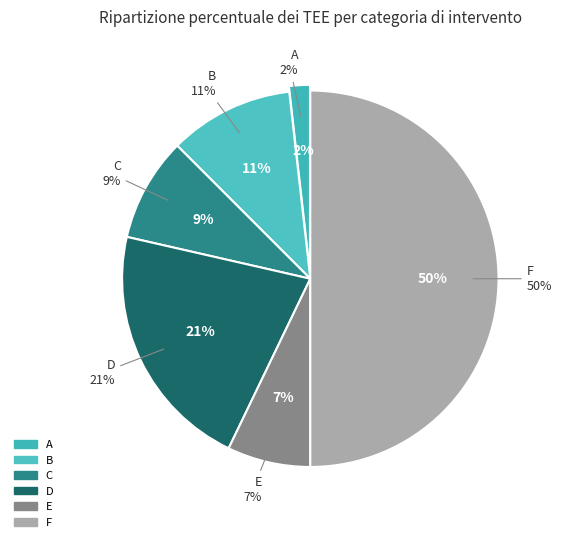

What percentage is the C slice, to the nearest percent?

9%